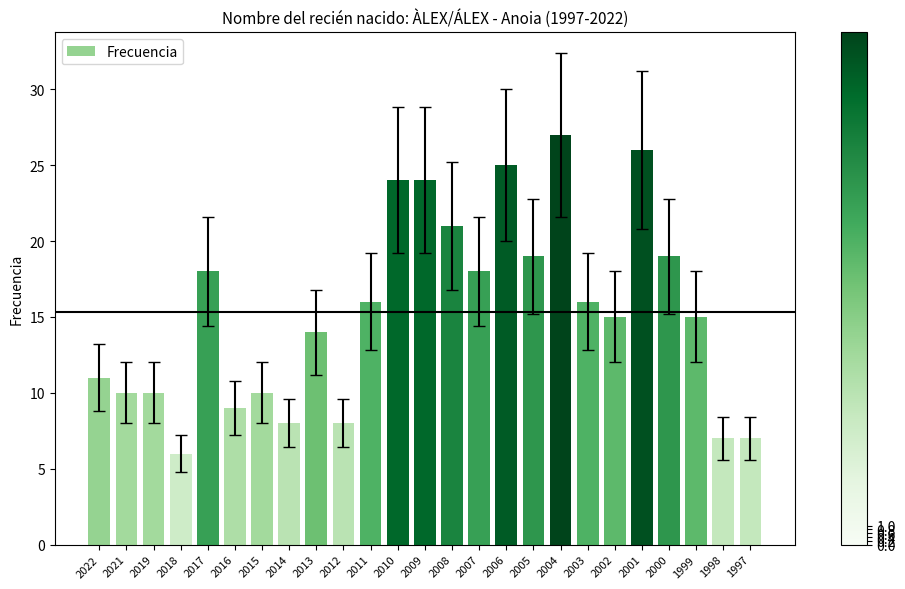

How many series are shown in this chart?

1